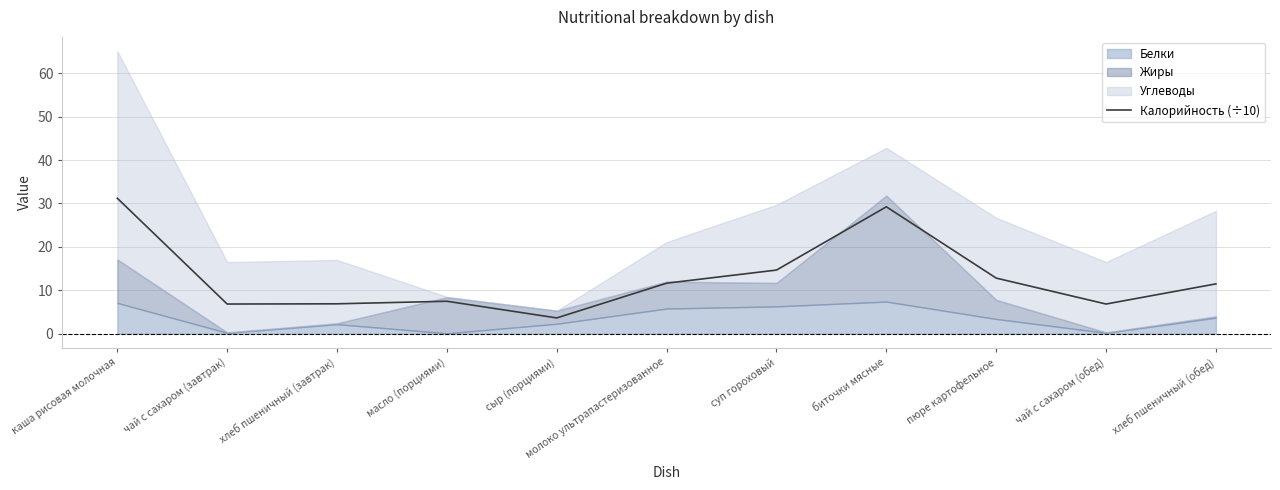

Reading left to right, what are all the values shown in this chart?

каша рисовая молочная=31.2	чай с сахаром (завтрак)=6.8	хлеб пшеничный (завтрак)=6.9	масло (порциями)=7.5	сыр (порциями)=3.6	молоко ультрапастеризованное=11.6	суп гороховый=14.7	биточки мясные=29.2	пюре картофельное=12.8	чай с сахаром (обед)=6.8	хлеб пшеничный (обед)=11.5